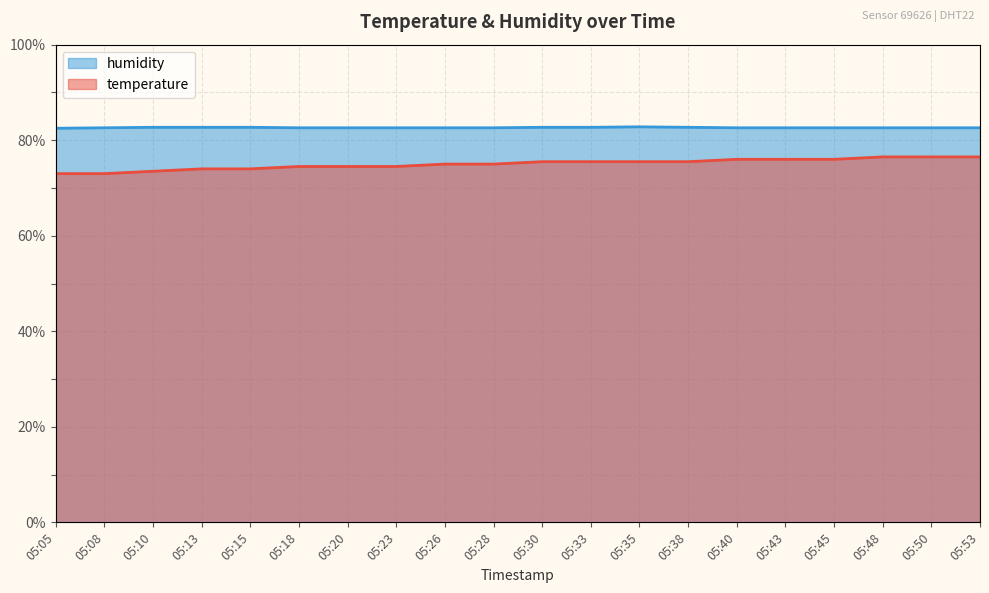

What are all the series names shown in the legend?

temperature, humidity